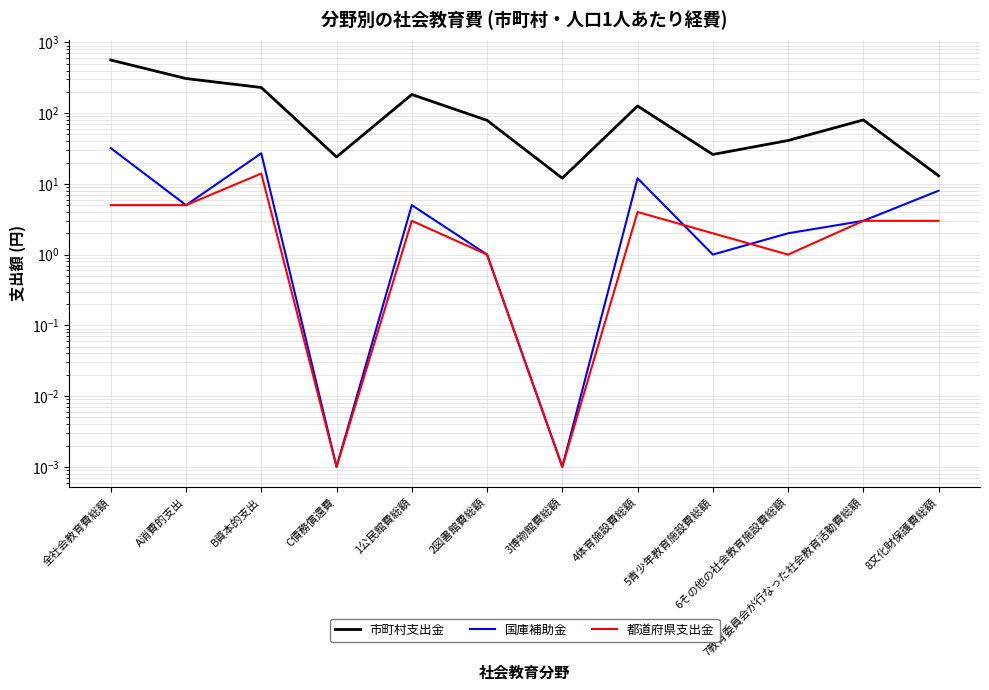

Reading left to right, list all the values displayed in this chart.

市町村支出金: 562.0	308.0	230.0	24.0	183.0	79.0	12.0	126.0	26.0	41.0	80.0	13.0
国庫補助金: 32.0	5.0	27.0	0.0	5.0	1.0	0.0	12.0	1.0	2.0	3.0	8.0
都道府県支出金: 5.0	5.0	14.0	0.0	3.0	1.0	0.0	4.0	2.0	1.0	3.0	3.0